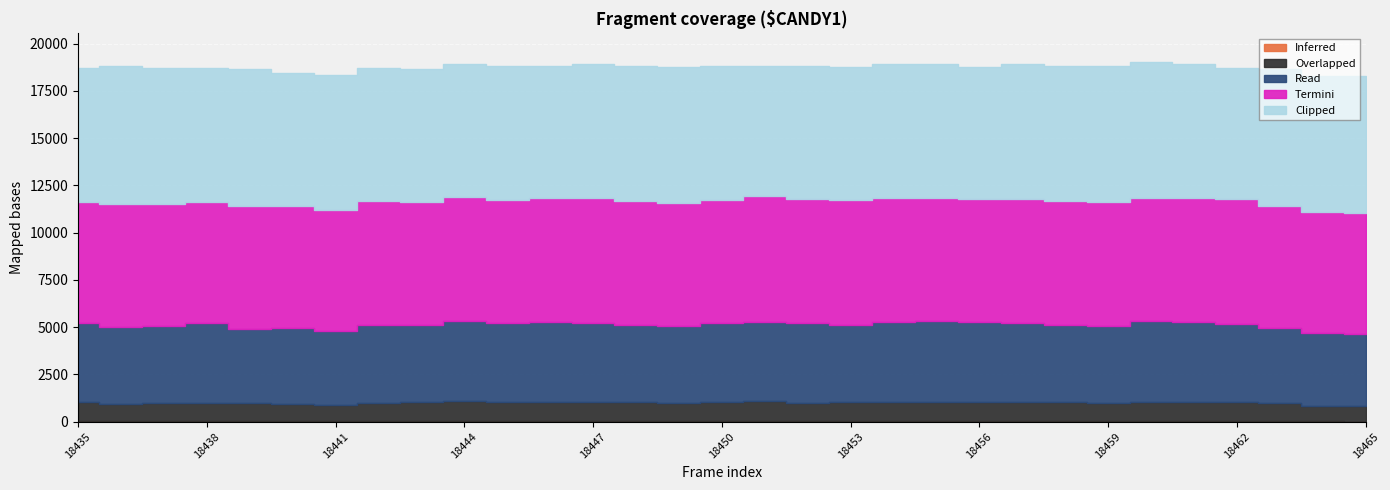

True or false: Read and Inferred intersect in this chart.

False